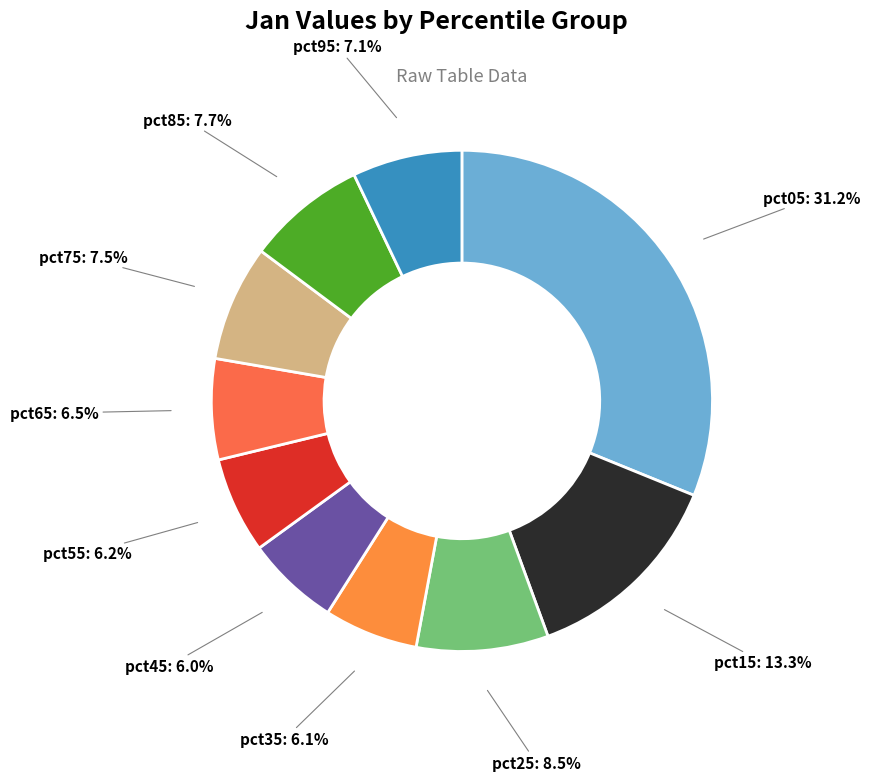

To the nearest percent, what is the difference between the pct95 and pct45 slice percentages?

1%